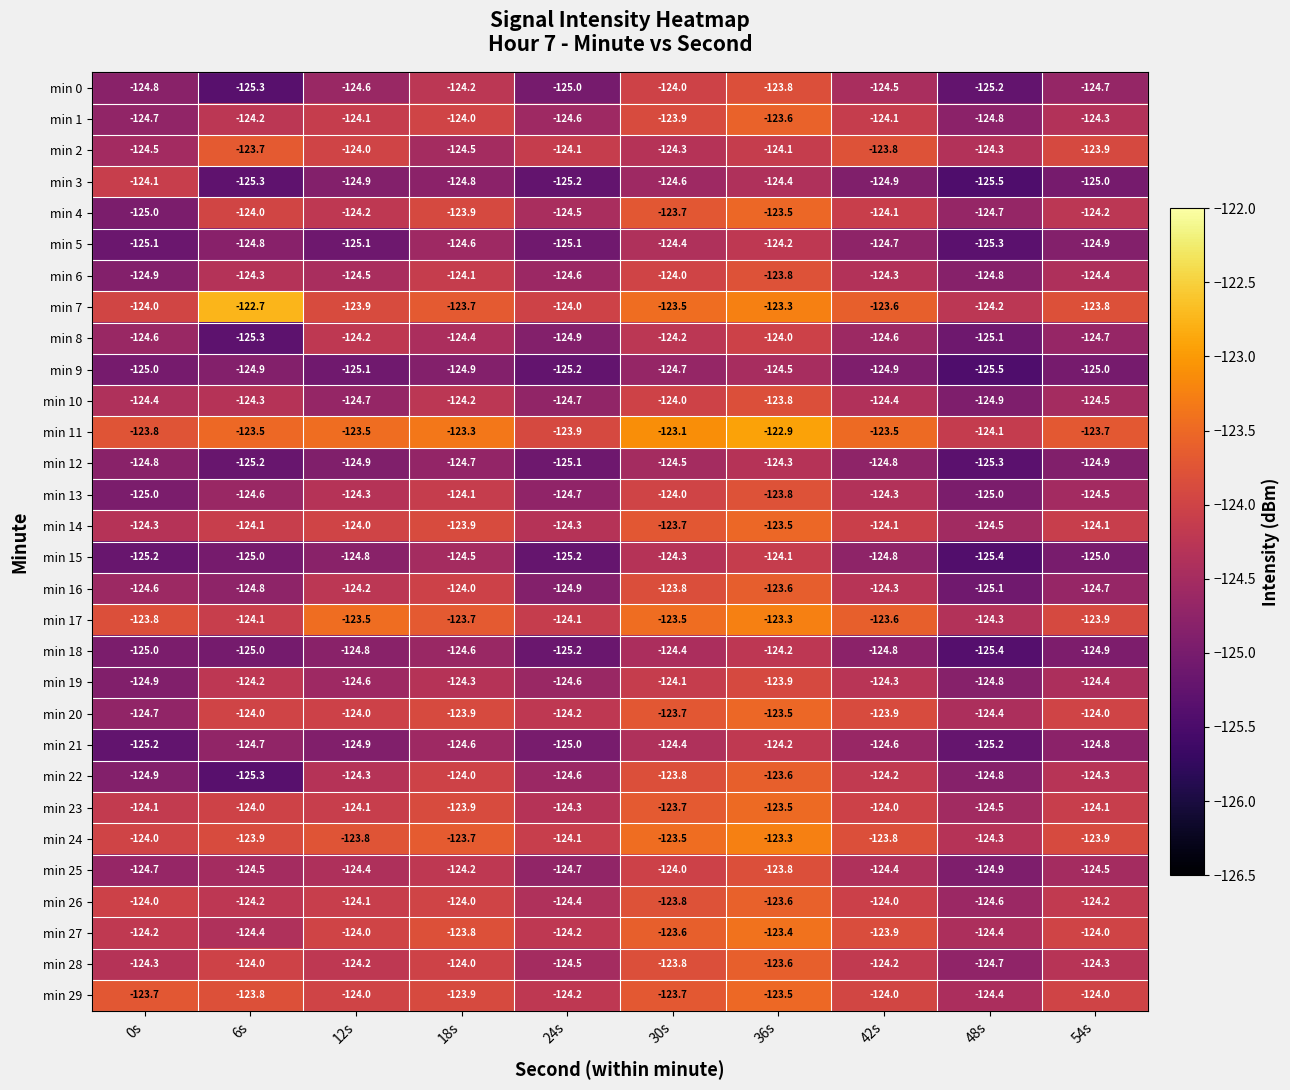

Is it true that min 5 equals -125.1 at 24s?

True